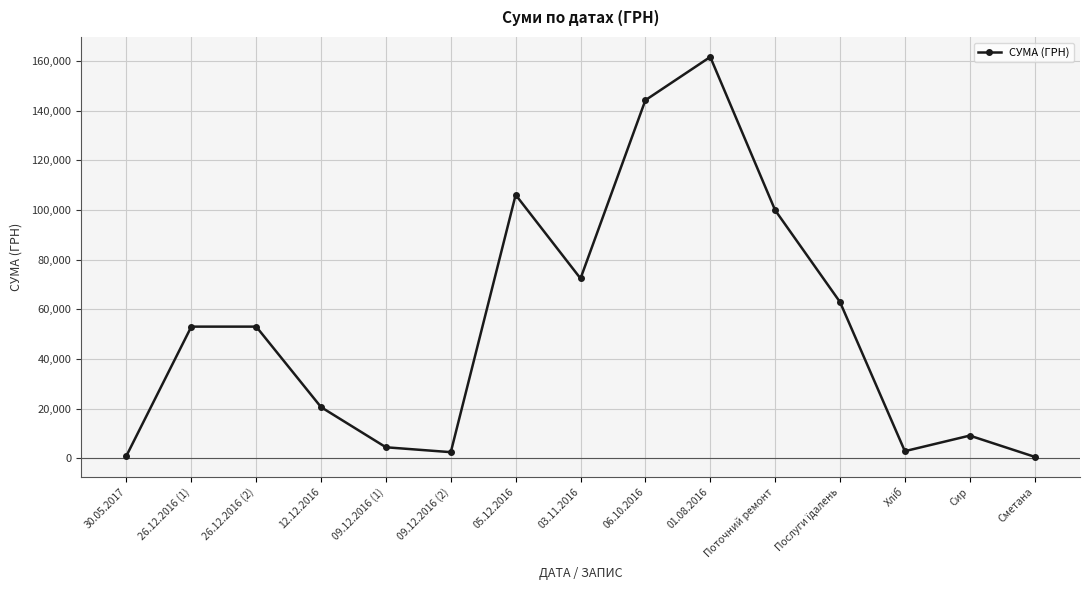

True or false: the data shows 678.0 at Сметана.

True